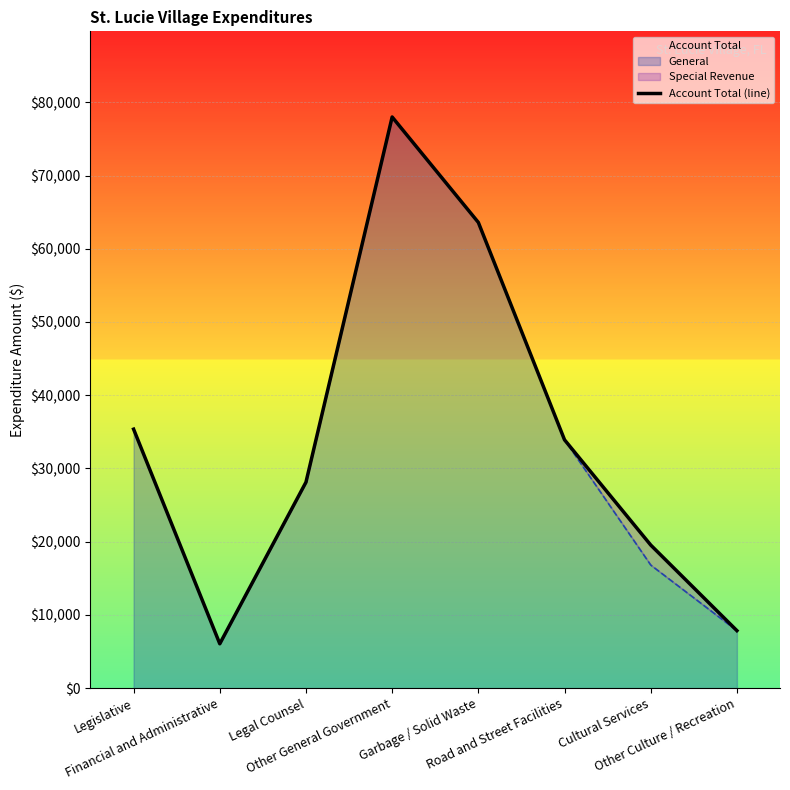

What is the sum of the values at Legal Counsel and Garbage / Solid Waste?

91716